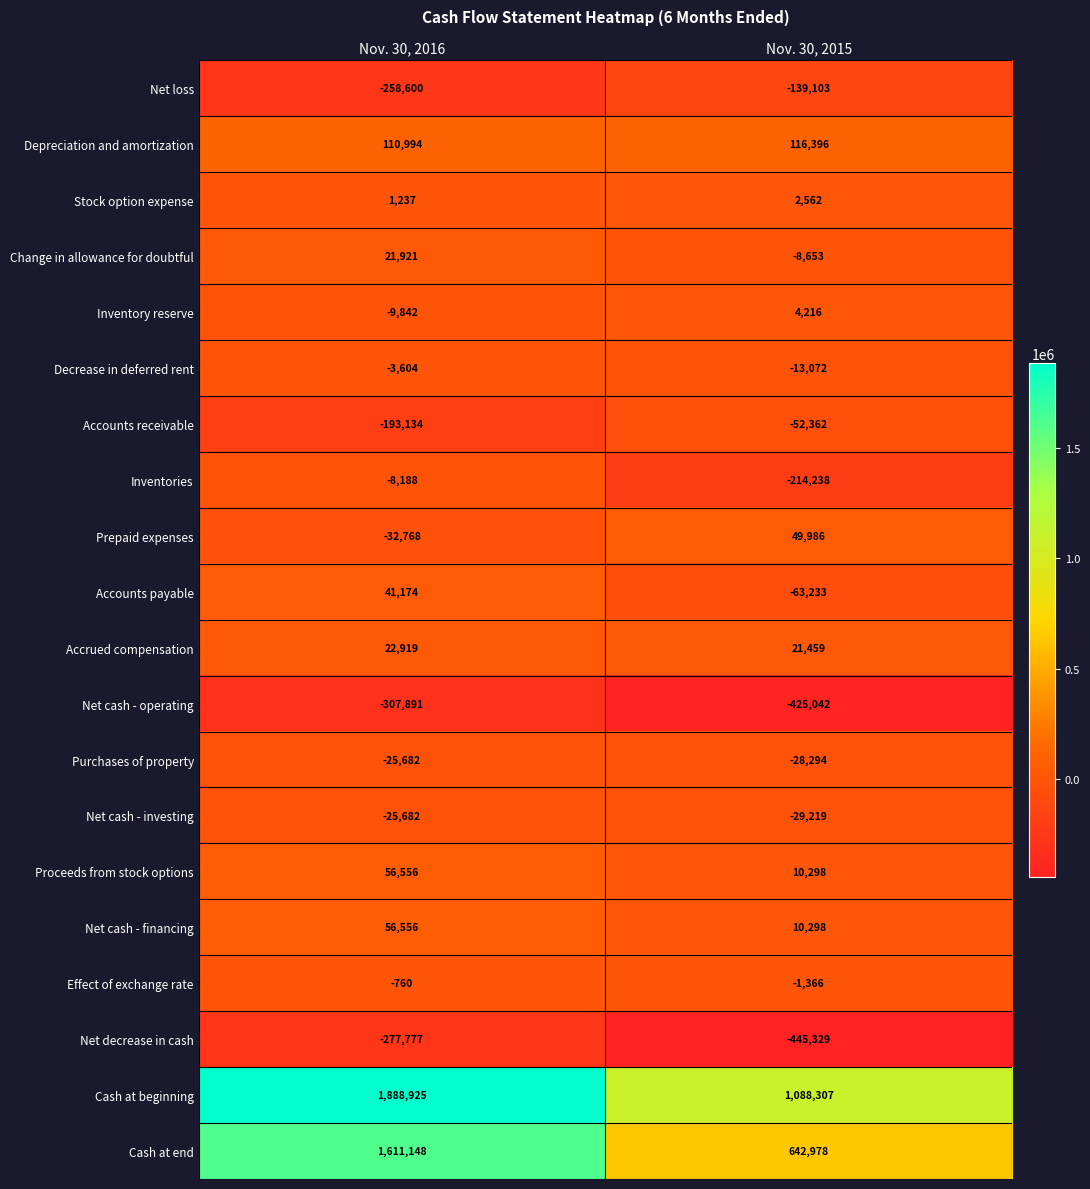

What is the total value across all series at Nov. 30, 2015?

526589